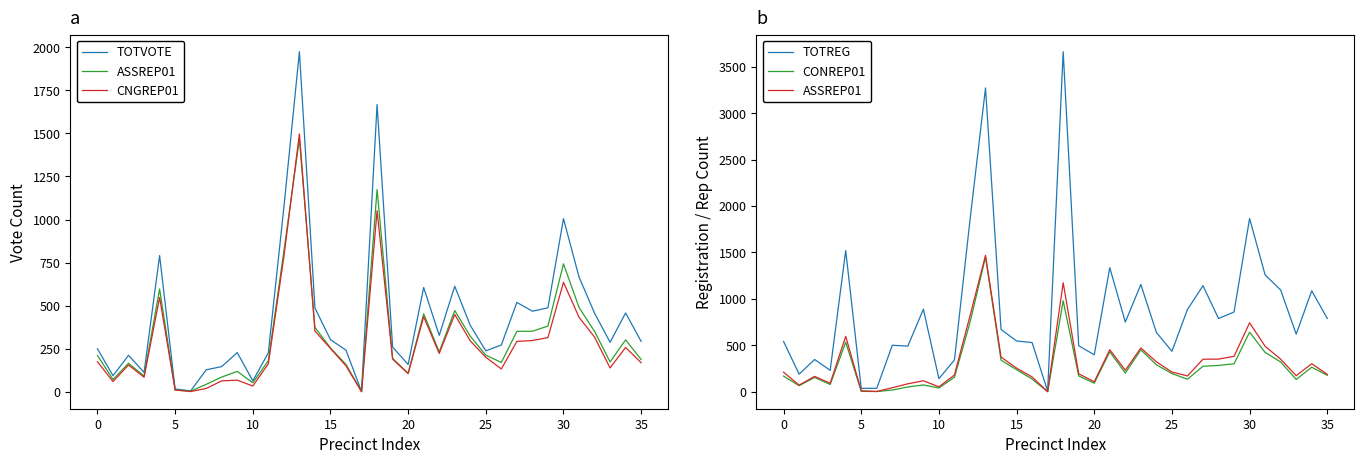

True or false: CNGREP01 and TOTREG intersect in this chart.

False